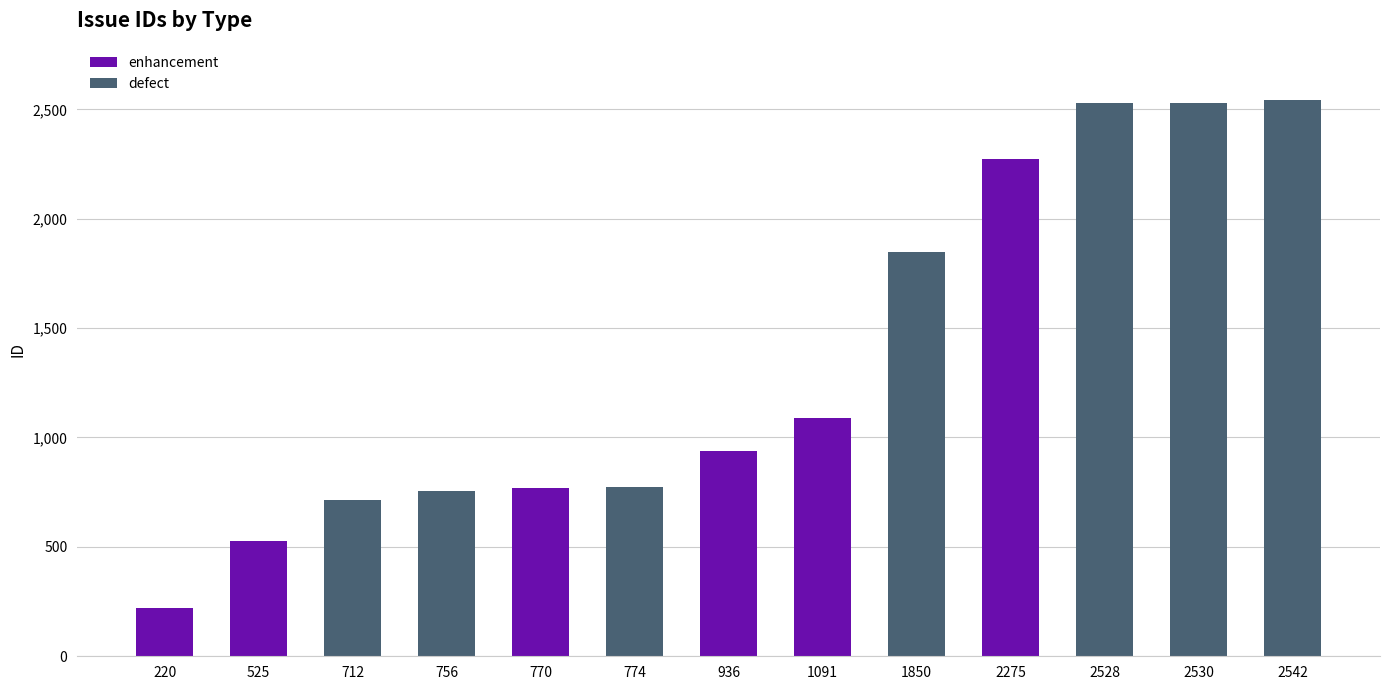

Reading right to left, what are all the values shown in this chart?

2542=2542	2530=2530	2528=2528	2275=2275	1850=1850	1091=1091	936=936	774=774	770=770	756=756	712=712	525=525	220=220